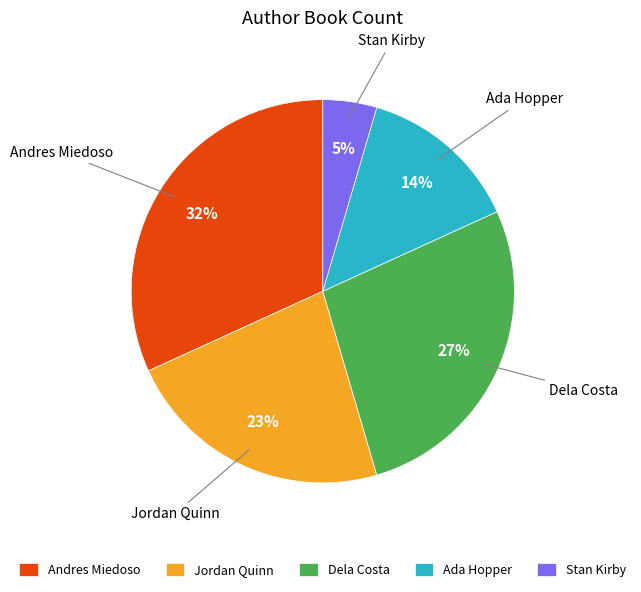

Combined, do Ada Hopper and Andres Miedoso account for over 50%?

No